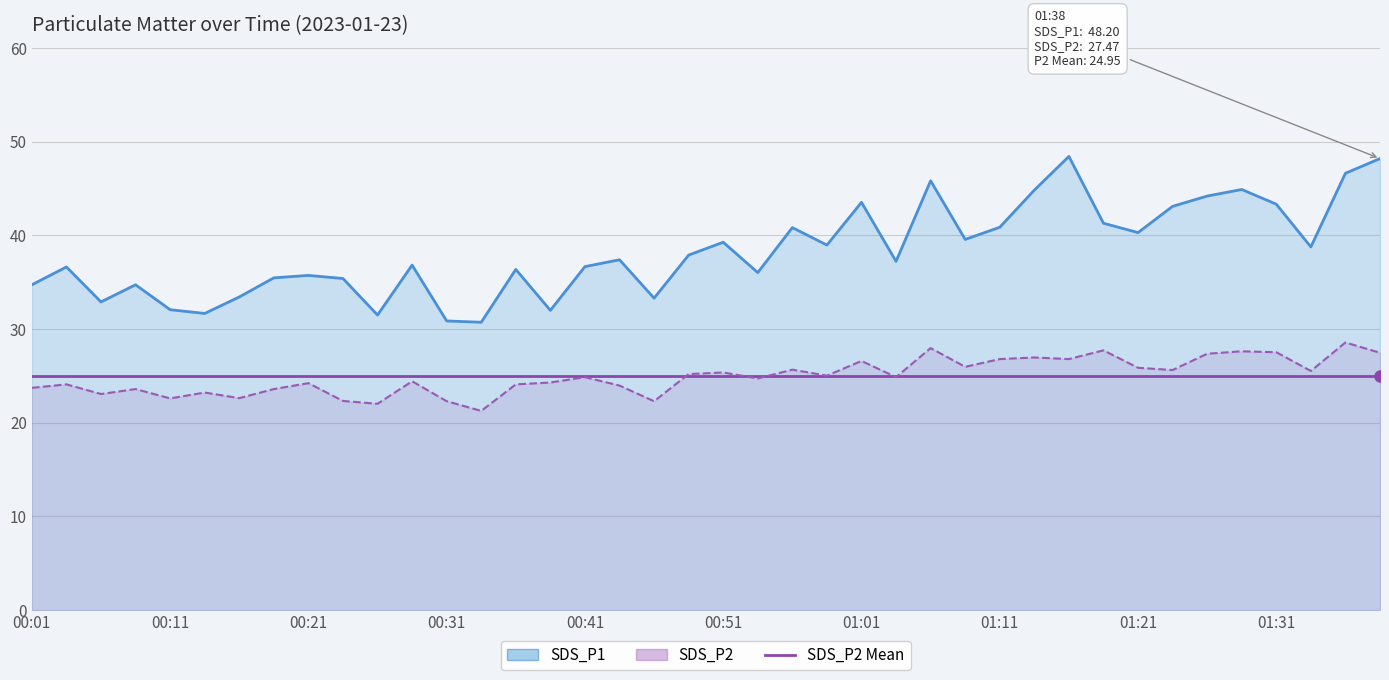

List the labels in order of SDS_P1 value, largest first.

01:16, 01:38, 01:36, 01:06, 01:28, 01:14, 01:26, 01:01, 01:31, 01:23, 01:19, 01:11, 00:56, 01:21, 01:09, 00:51, 00:59, 01:33, 00:49, 00:44, 01:04, 00:29, 00:41, 00:04, 00:36, 00:54, 00:21, 00:19, 00:24, 00:01, 00:09, 00:16, 00:46, 00:06, 00:11, 00:39, 00:14, 00:26, 00:31, 00:34